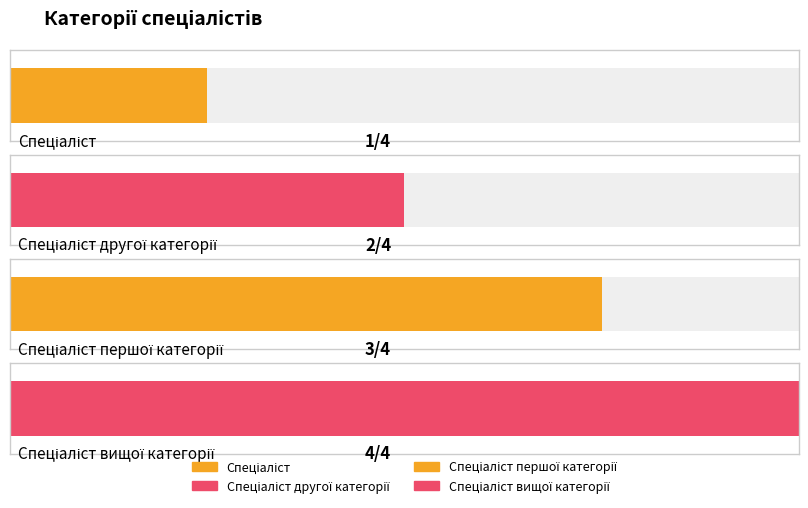

Rank the categories by value from highest to lowest.

Спеціаліст вищої категорії, Спеціаліст першої категорії, Спеціаліст другої категорії, Спеціаліст